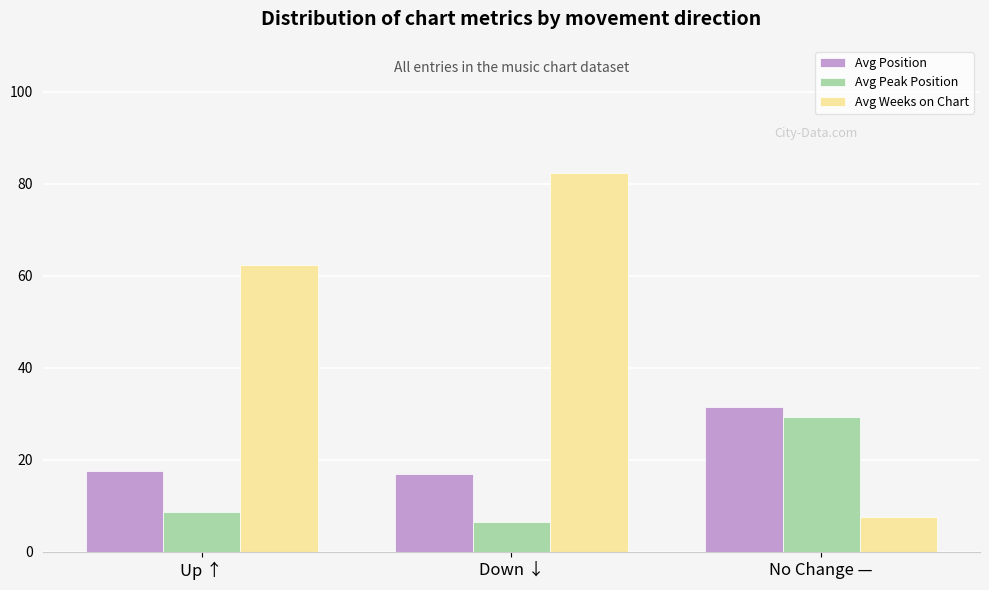

How many bars are there in each group?

3